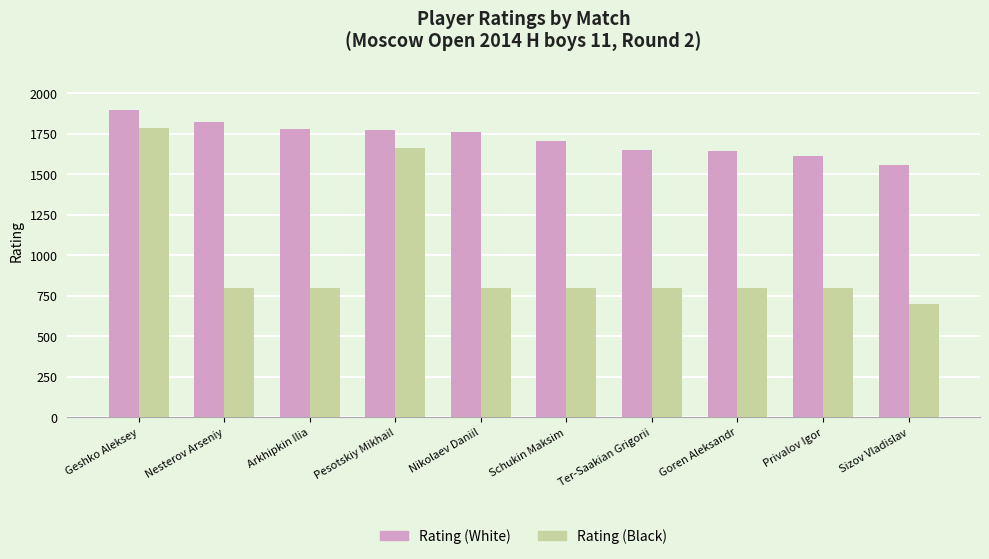

What is the spread (max minus min) of values at Ter-Saakian Grigorii?

847